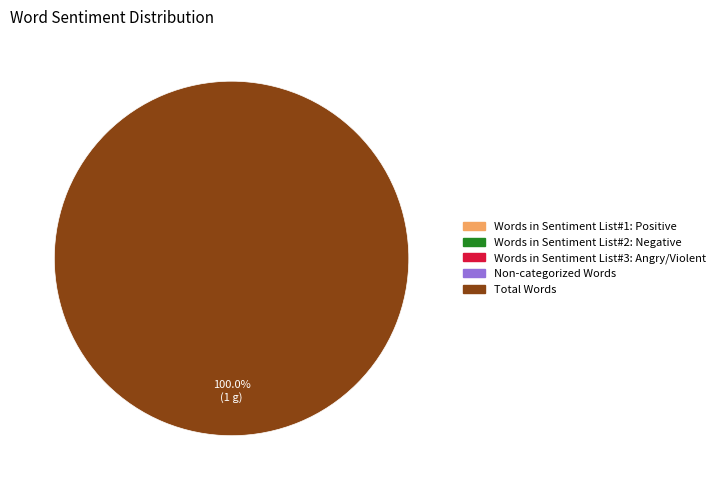

Is there a majority slice in this chart?

Yes